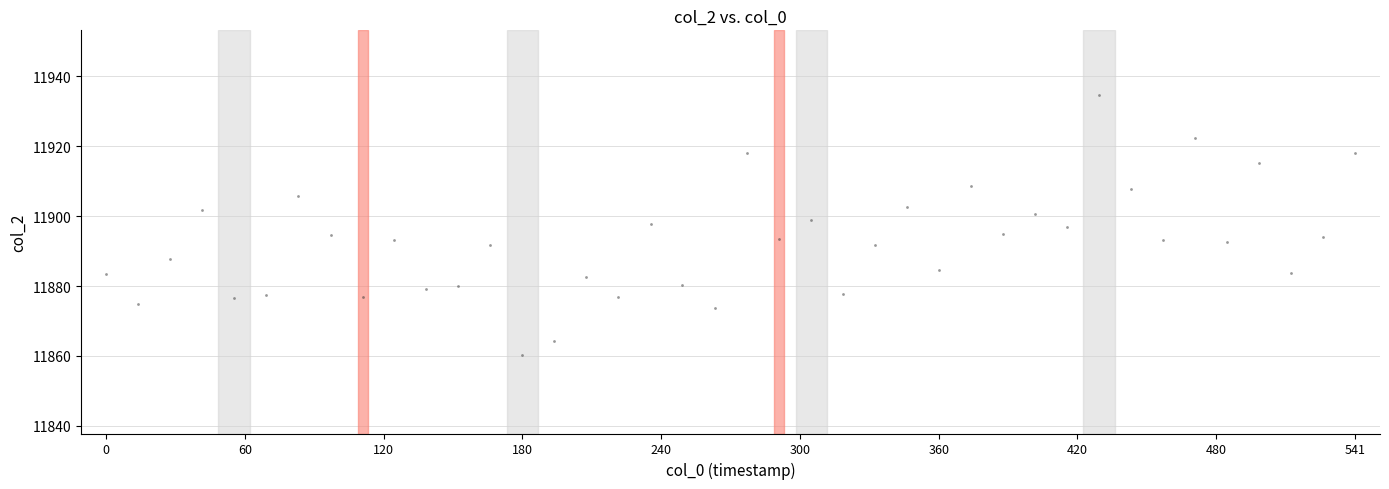

What is the range of Y values (max minus min)?

74.5